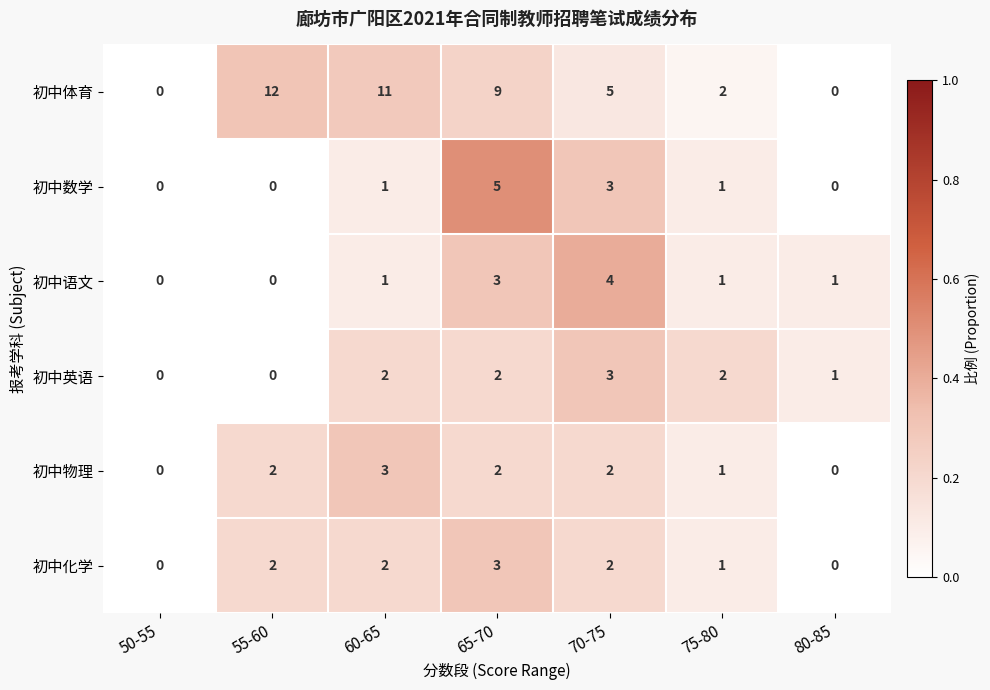

How many distinct data groups are displayed?

6